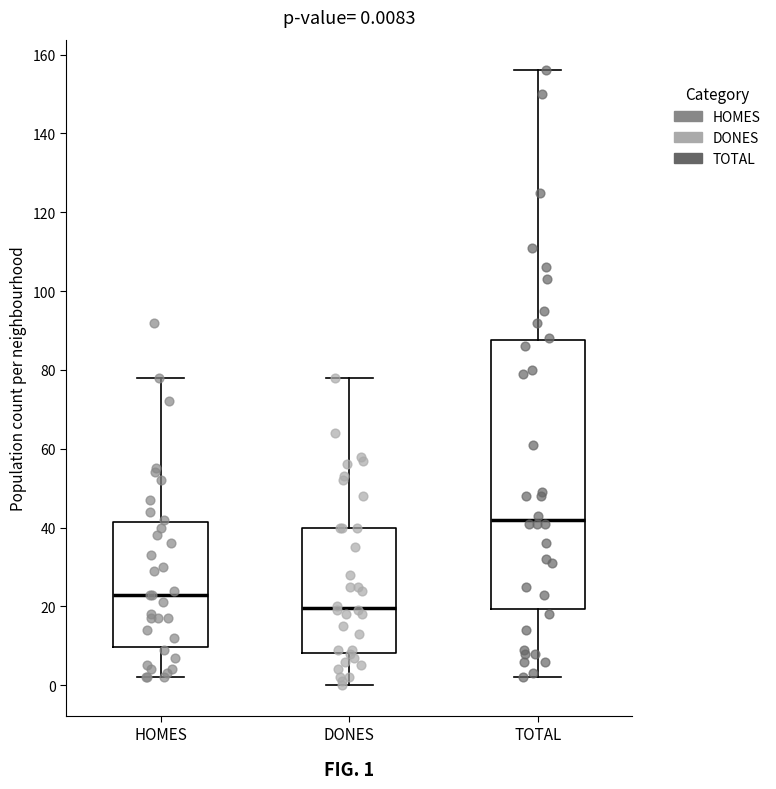

Which box's median line is the lowest?

DONES